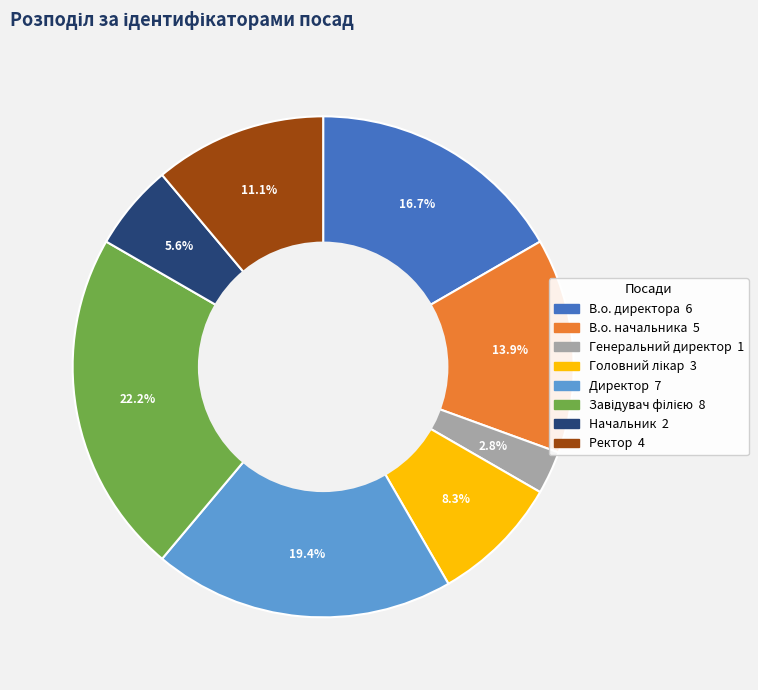

What is the total percentage of Начальник and Директор?

25.0%